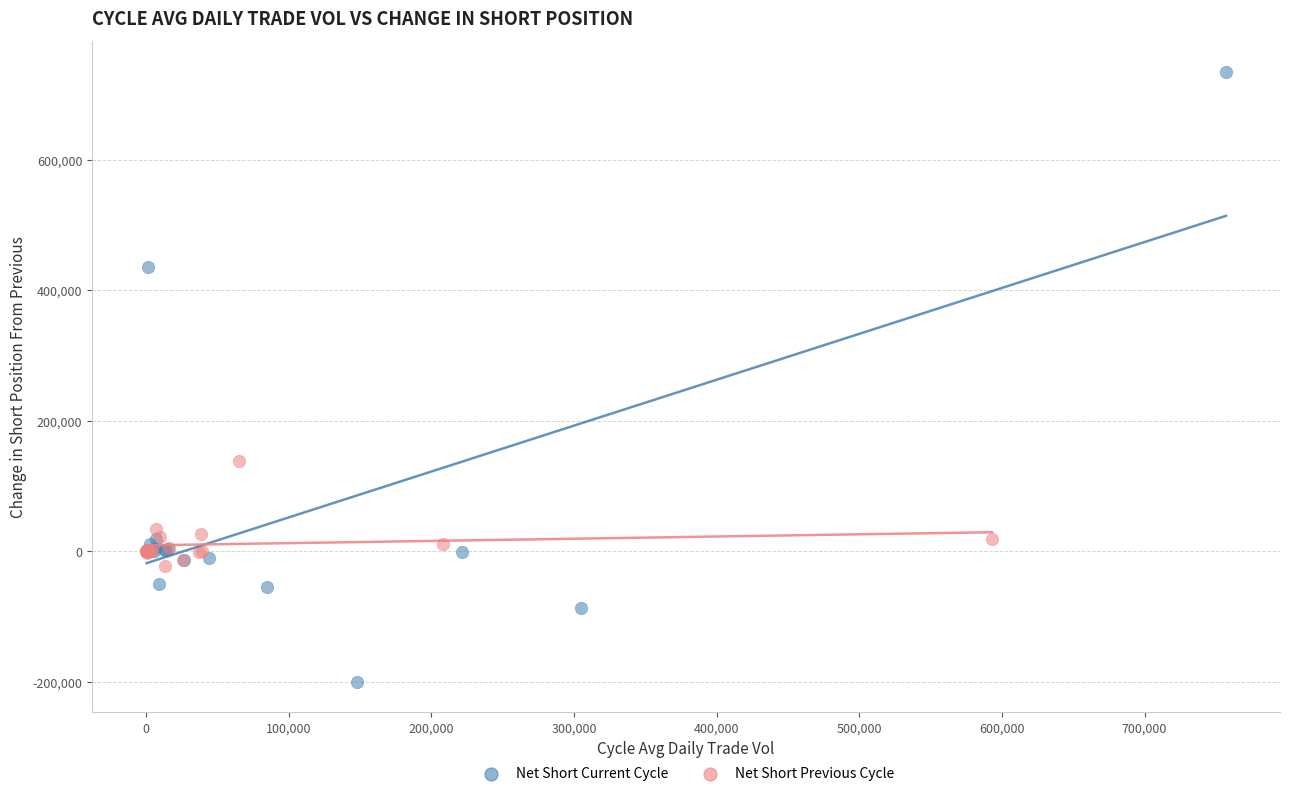

Which series has the largest Y range (max minus min)?

Net Short Current Cycle